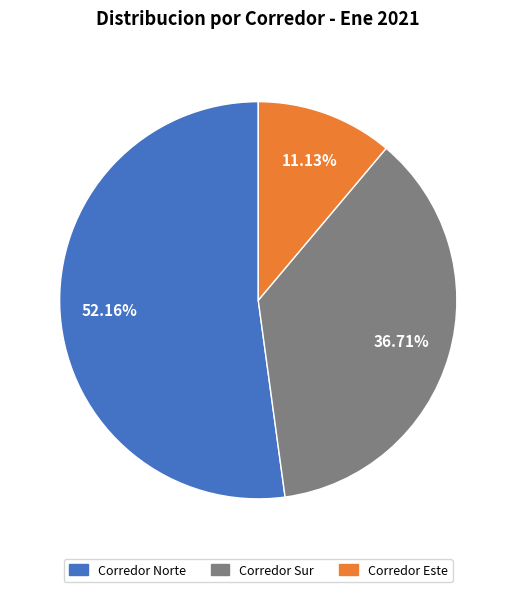

What percentage is the Corredor Norte slice, to the nearest percent?

52%